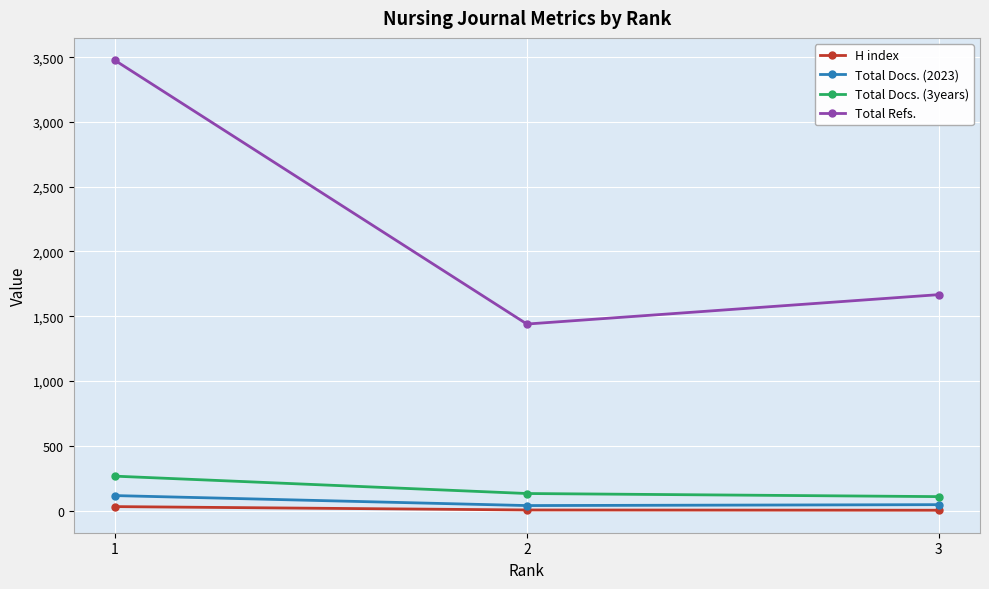

The value of Total Refs. at 1 is 3475. True or false?

True